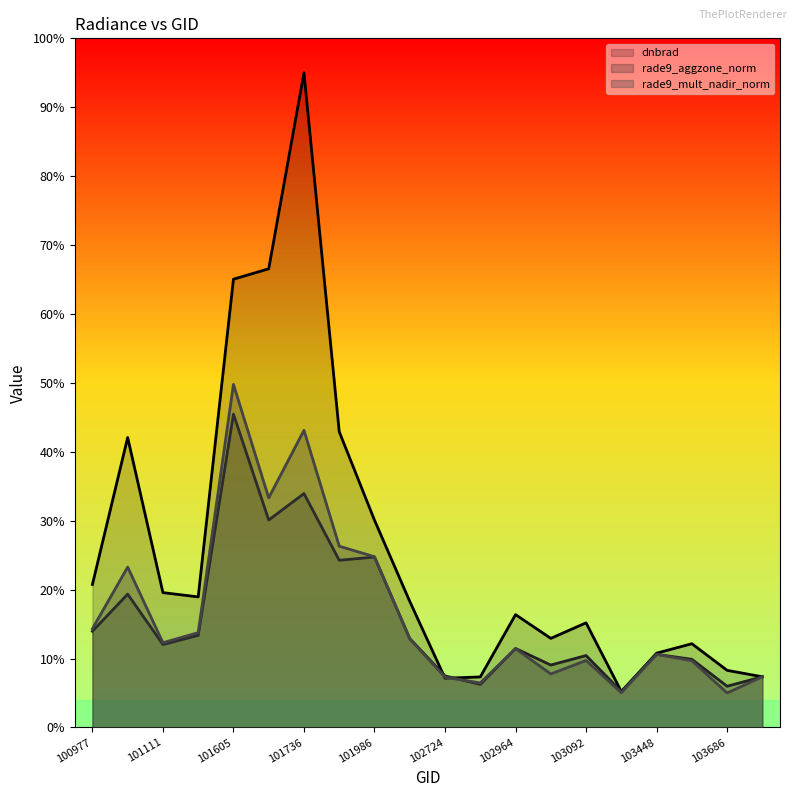

Count the number of categories in the chart.

20